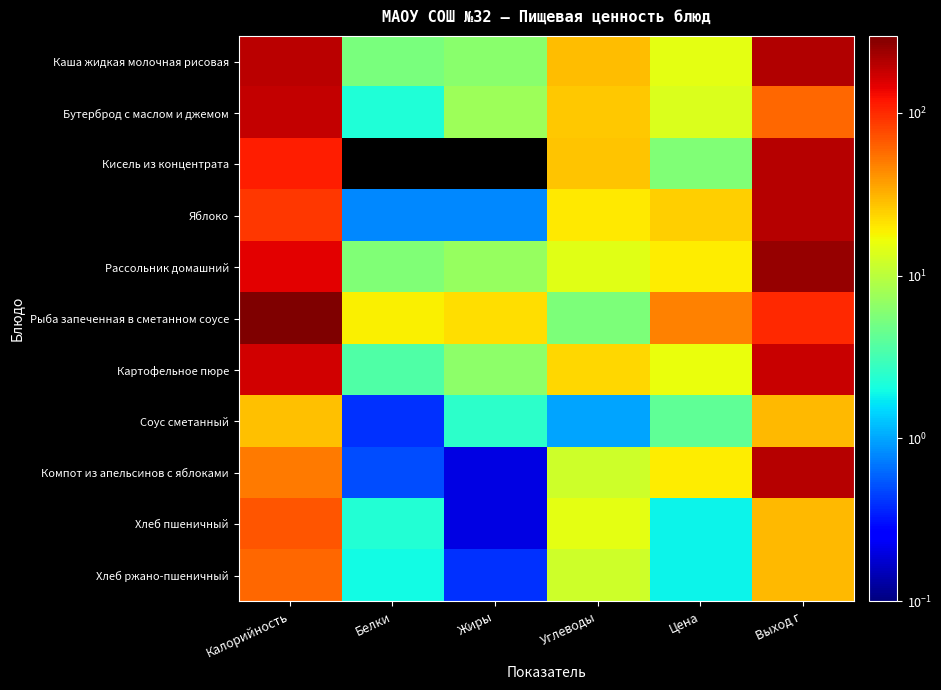

Reading left to right, list all the values displayed in this chart.

Каша жидкая молочная рисовая: Калорийность=195.4	Белки=5.4	Жиры=6.3	Углеводы=29.3	Цена=14.8	Выход г=205.0
Бутерброд с маслом и джемом: Калорийность=182.7	Белки=2.2	Жиры=7.6	Углеводы=26.4	Цена=13.8	Выход г=60.0
Кисель из концентрата: Калорийность=109.3	Белки=0.0	Жиры=0.0	Углеводы=27.3	Цена=5.8	Выход г=200.0
Яблоко: Калорийность=89.0	Белки=0.8	Жиры=0.8	Углеводы=19.6	Цена=25.0	Выход г=200.0
Рассольник домашний: Калорийность=145.1	Белки=5.7	Жиры=7.1	Углеводы=14.5	Цена=19.4	Выход г=250.0
Рыба запеченная в сметанном соусе: Калорийность=295.6	Белки=18.9	Жиры=22.0	Углеводы=5.5	Цена=47.1	Выход г=100.0
Картофельное пюре: Калорийность=164.0	Белки=3.6	Жиры=6.4	Углеводы=23.1	Цена=15.7	Выход г=175.0
Соус сметанный: Калорийность=27.9	Белки=0.4	Жиры=2.5	Углеводы=1.0	Цена=4.2	Выход г=30.0
Компот из апельсинов с яблоками: Калорийность=51.3	Белки=0.5	Жиры=0.2	Углеводы=12.0	Цена=19.5	Выход г=200.0
Хлеб пшеничный: Калорийность=70.3	Белки=2.3	Жиры=0.2	Углеводы=14.8	Цена=1.9	Выход г=30.0
Хлеб ржано-пшеничный: Калорийность=58.7	Белки=2.0	Жиры=0.4	Углеводы=11.9	Цена=1.9	Выход г=30.0